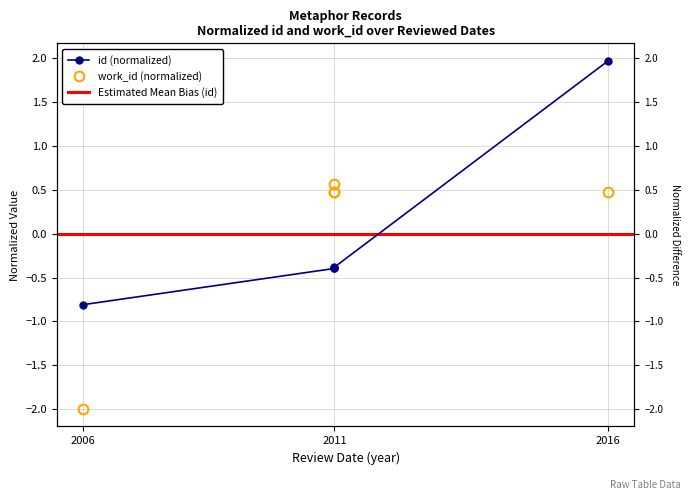

Which category has the lowest value in the work_id series?

2006